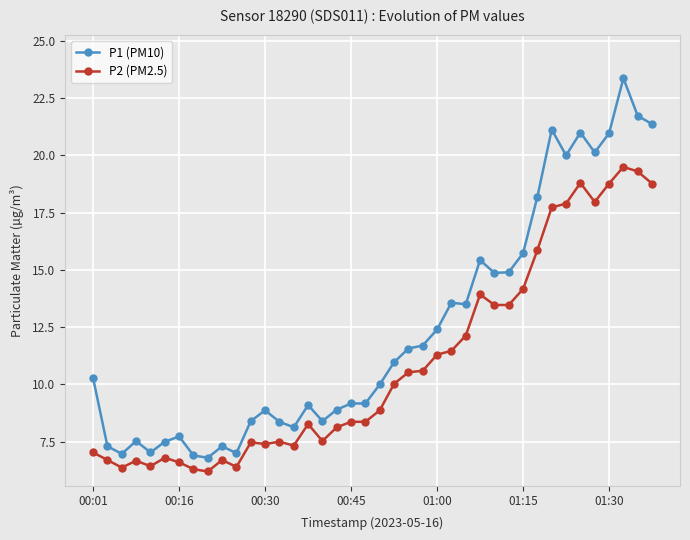

What is the value of the P1 (PM10) point at the 34th from the left?

20.0